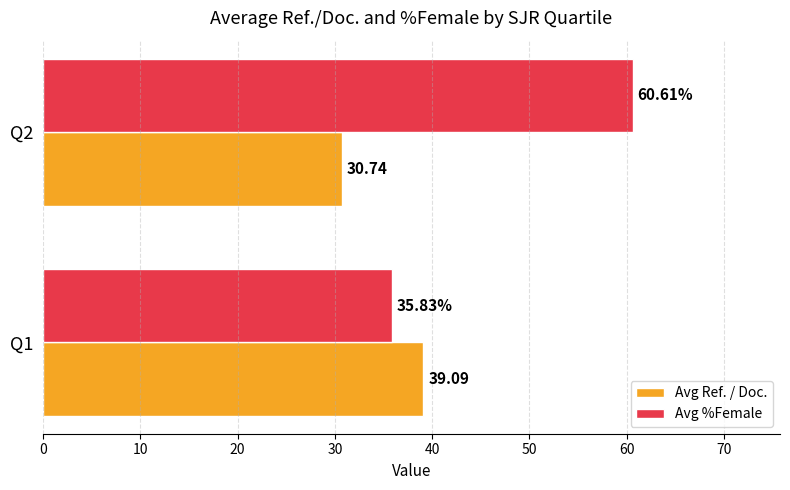

Which series has the widest spread of values?

Avg %Female